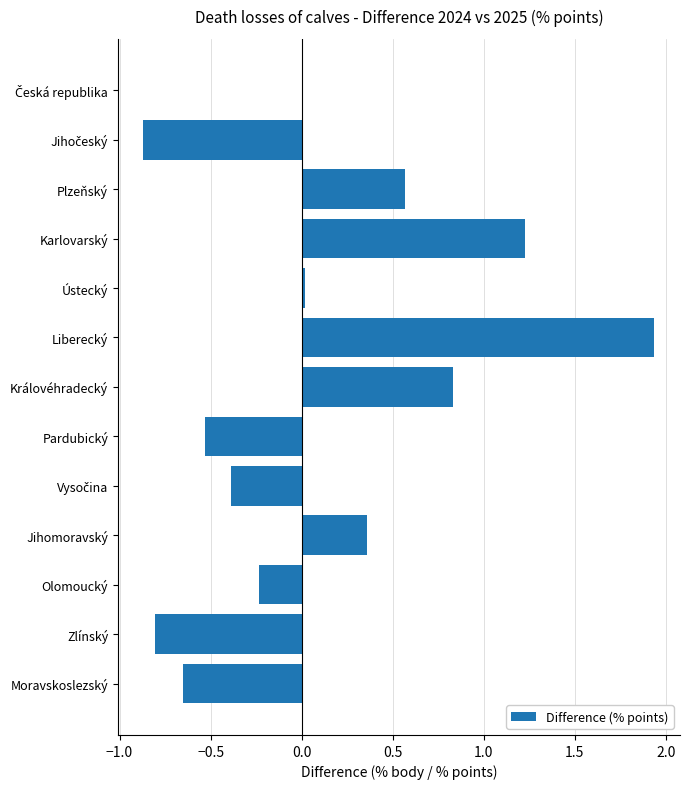

What is the sum of all values?

1.5